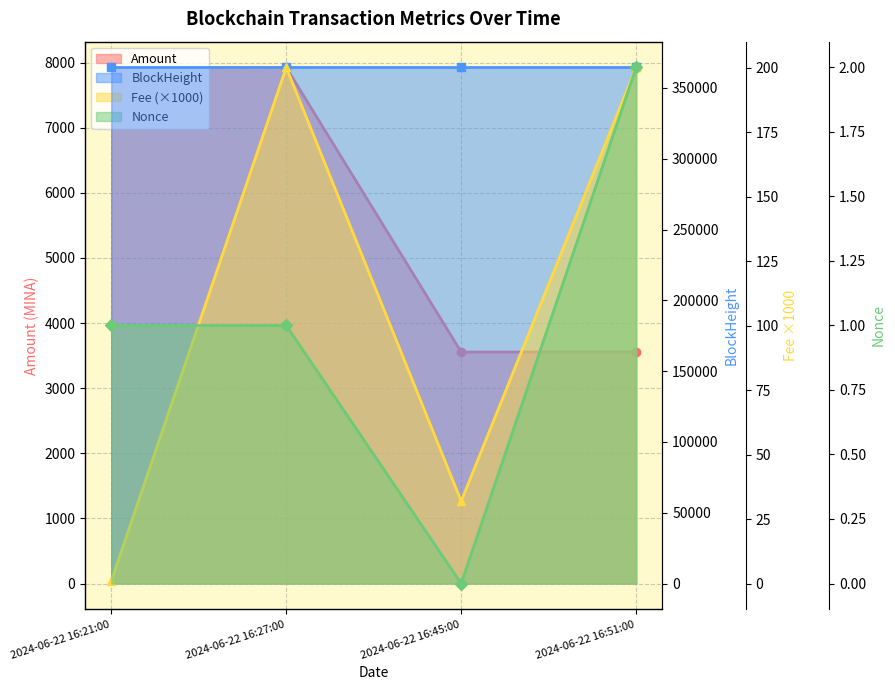

List the series in order of their peak value, lowest first.

Nonce, Fee, Amount, BlockHeight